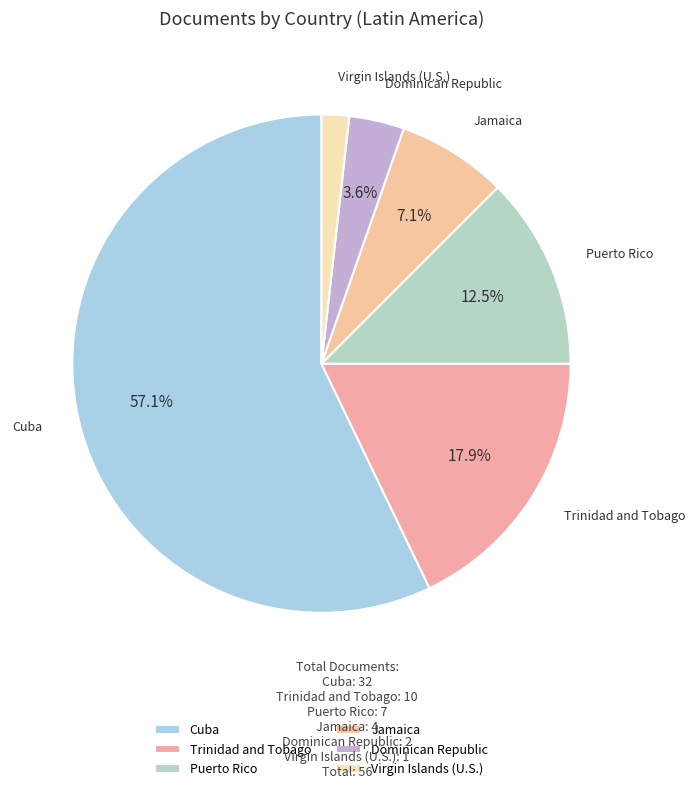

What is the total percentage of Dominican Republic and Jamaica?

10.7%